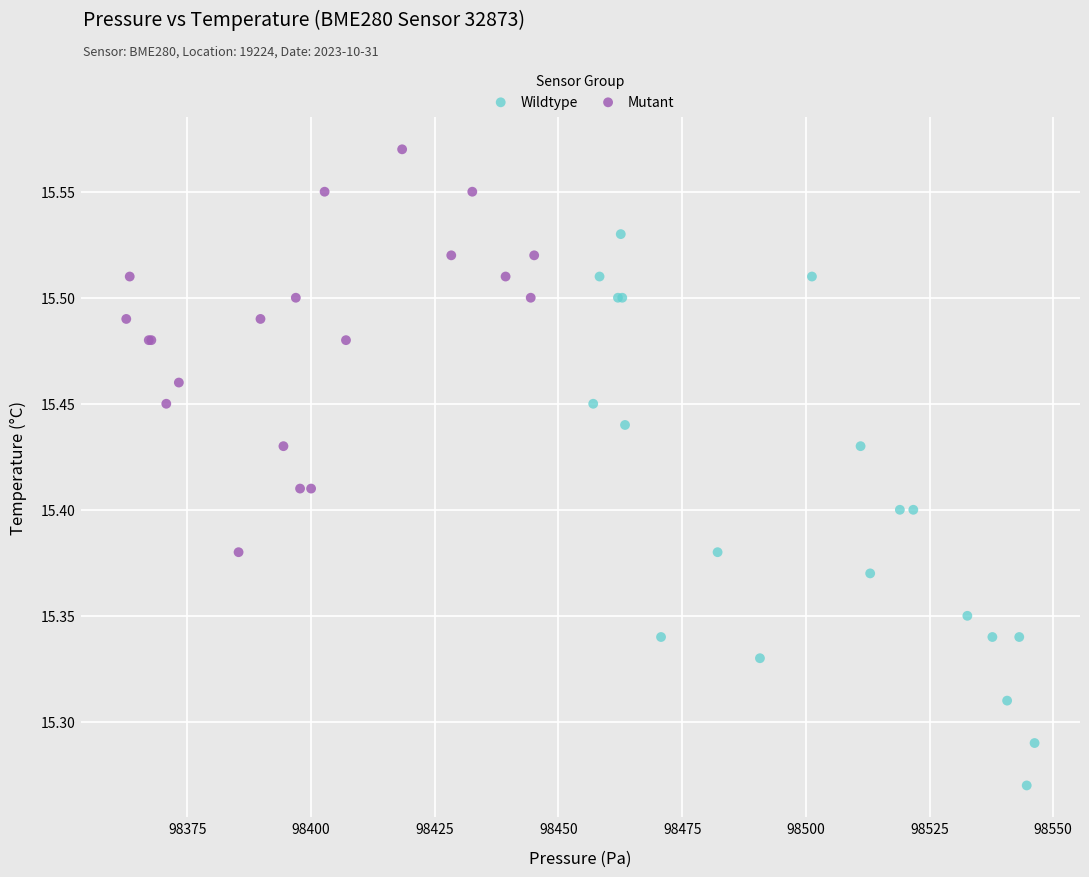

Which series contains the lowest Y value?

Wildtype